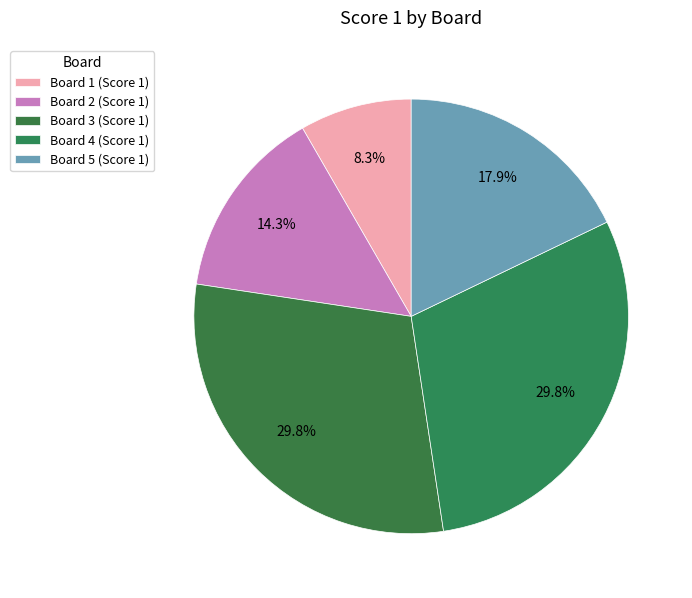

What is the change in value from Board 2 to Board 3?

+13